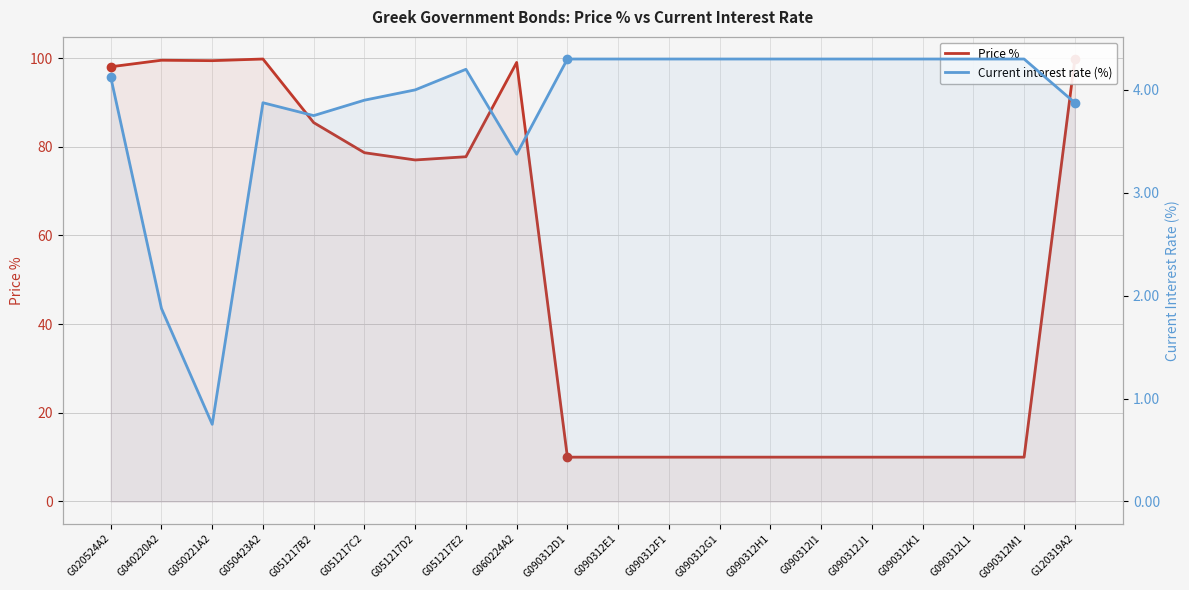

Which series has the largest range (max minus min)?

Price %